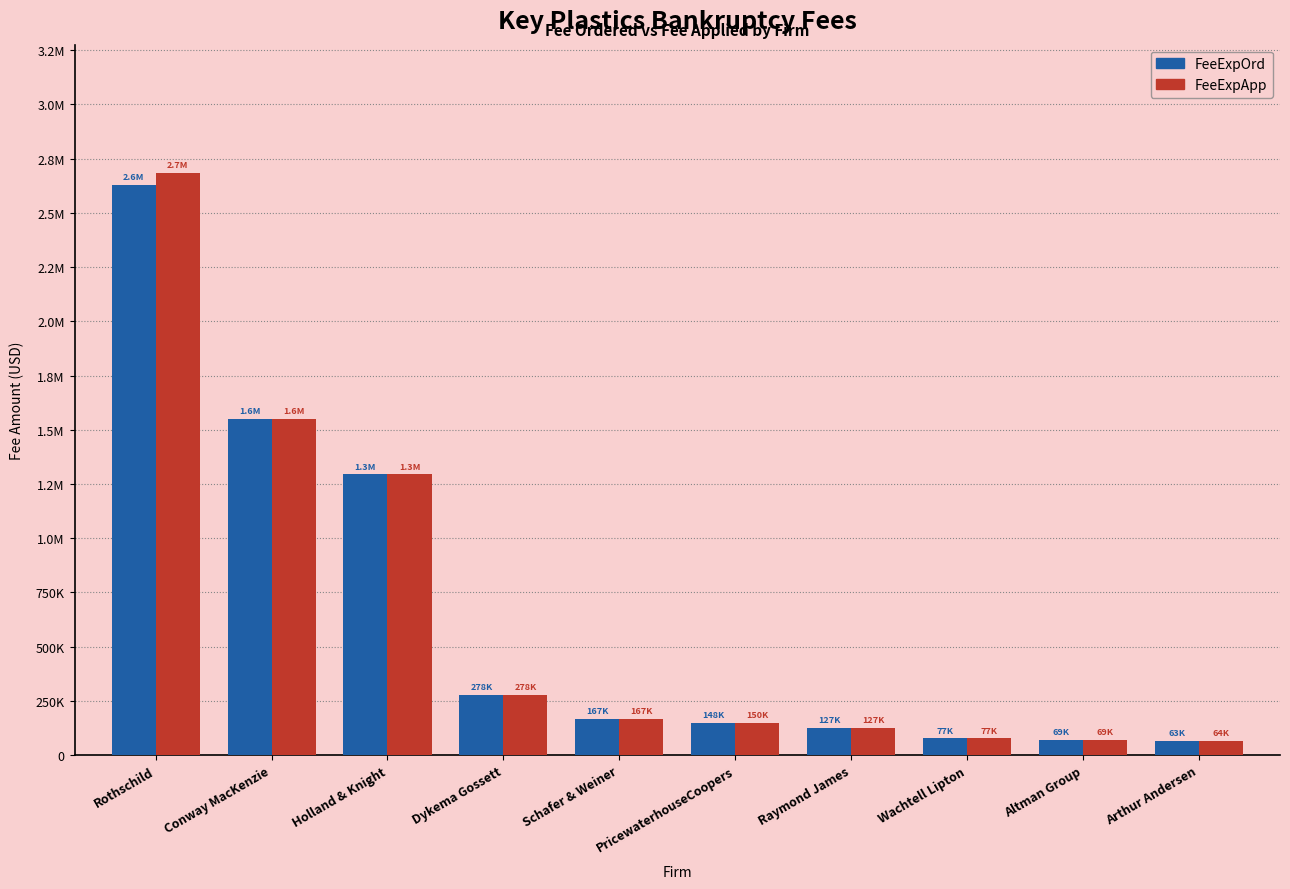

At which label does FeeExpOrd first exceed 166536?

Rothschild